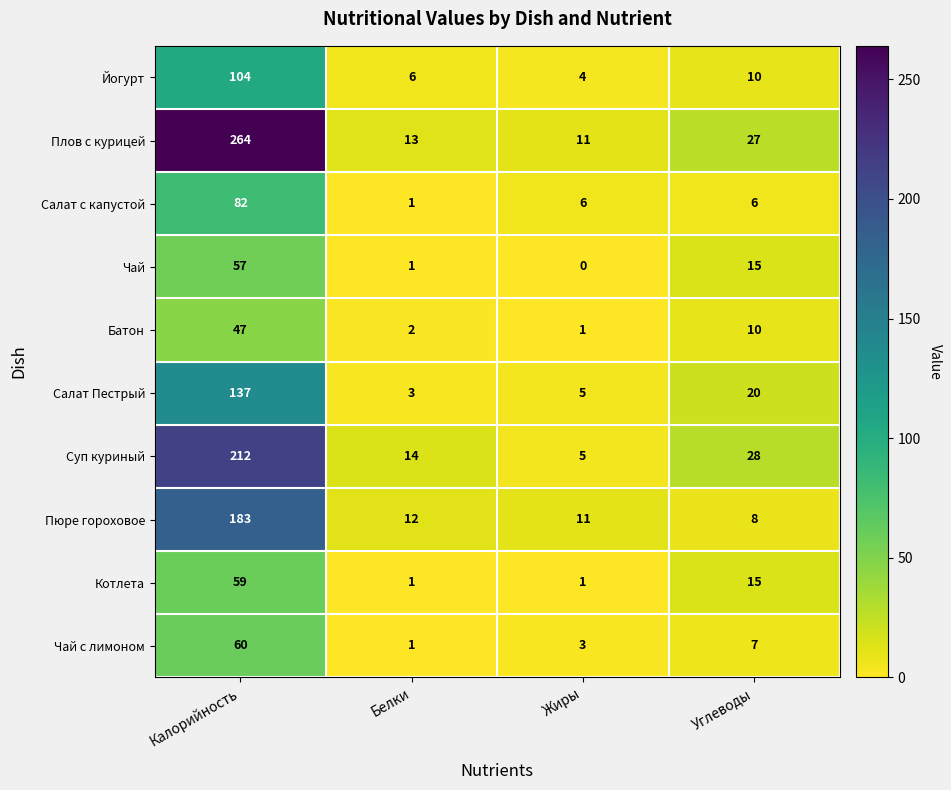

What is the average value of the Чай series?

18